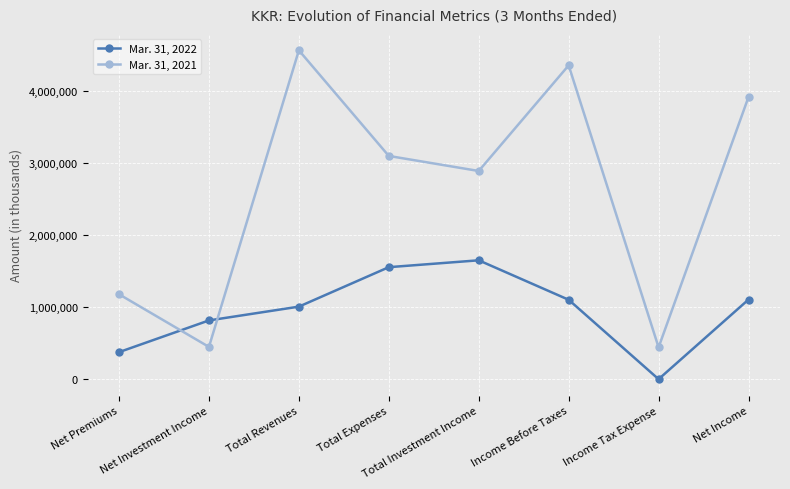

List the series in order of their overall mean, lowest first.

Mar. 31, 2022, Mar. 31, 2021